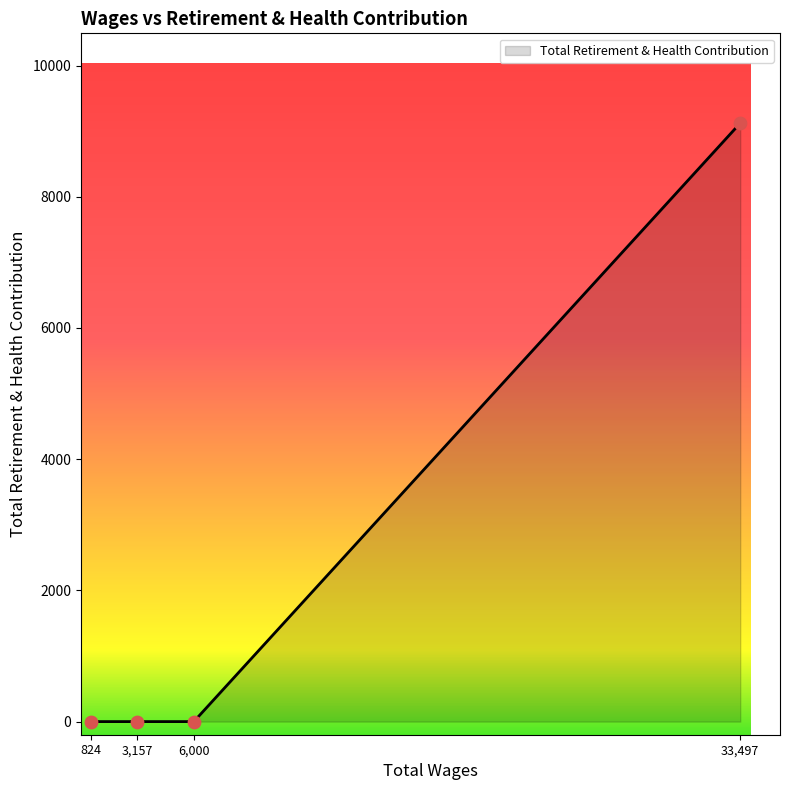

Which has a higher value, 3,157 or 33,497?

33,497